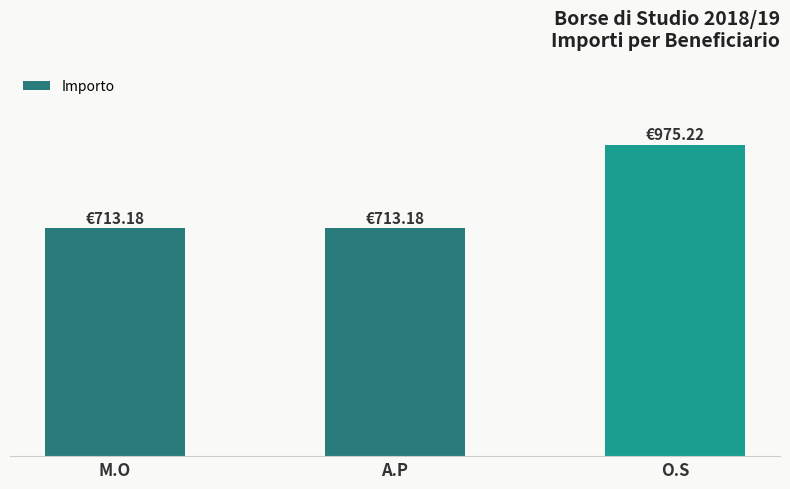

True or false: the data shows 975.2 at O.S.

True